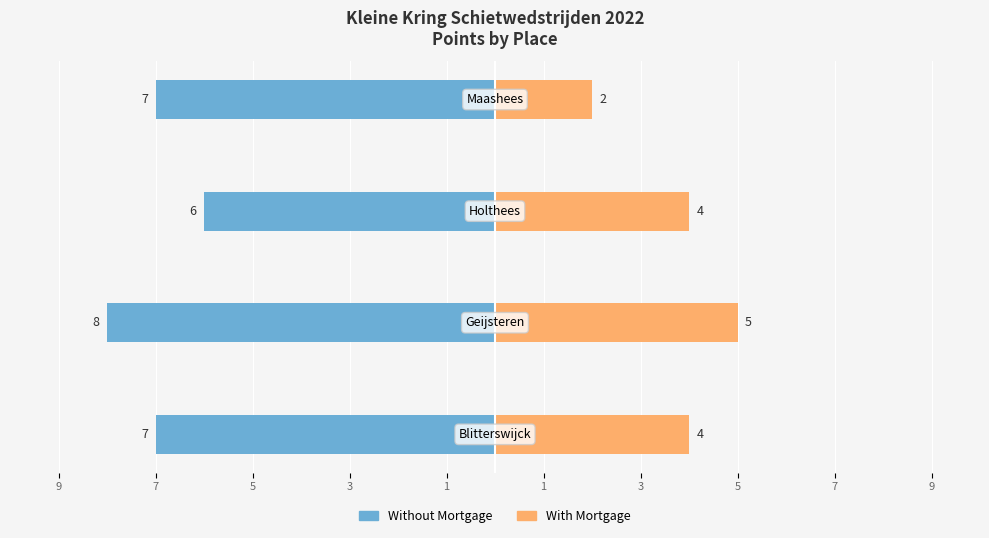

Reading left to right, transcribe all the data shown in this chart.

Without Mortgage: 9=-7	7=-8	5=-6	3=-7
With Mortgage: 9=4	7=5	5=4	3=2